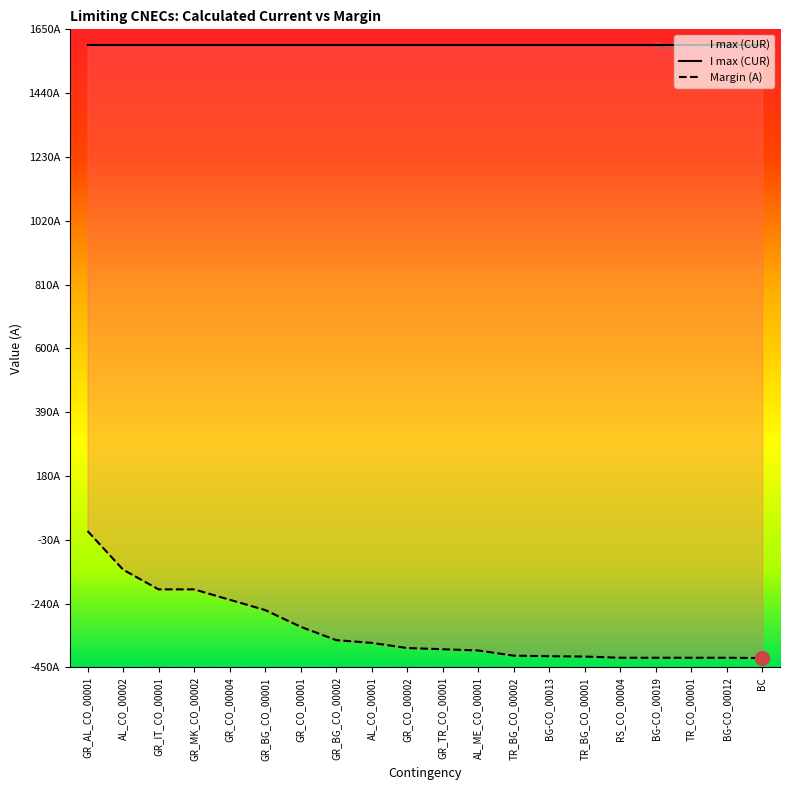

What is the approximate value at GR_CO_00002, to the nearest 10?

-390